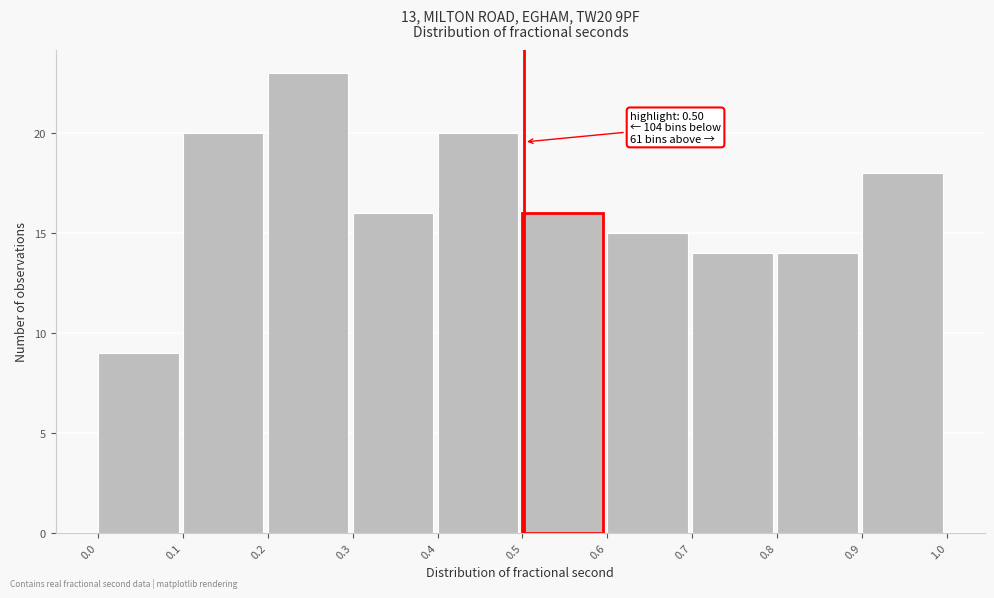

Reading left to right, what are all the values shown in this chart?

0.0=9	0.1=20	0.2=23	0.3=16	0.4=20	0.5=16	0.6=15	0.7=14	0.8=14	0.9=18